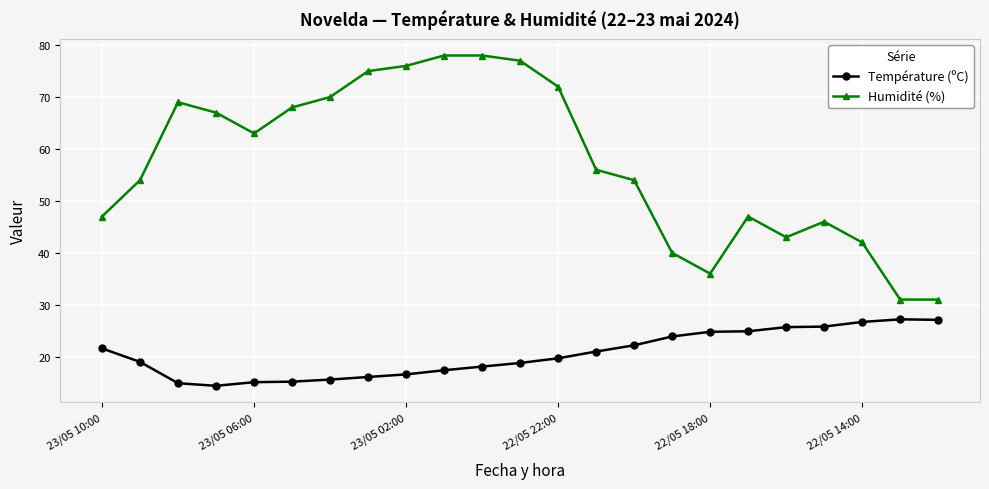

What is the difference between the maximum and minimum values in the Humidité (%) series?

47.0